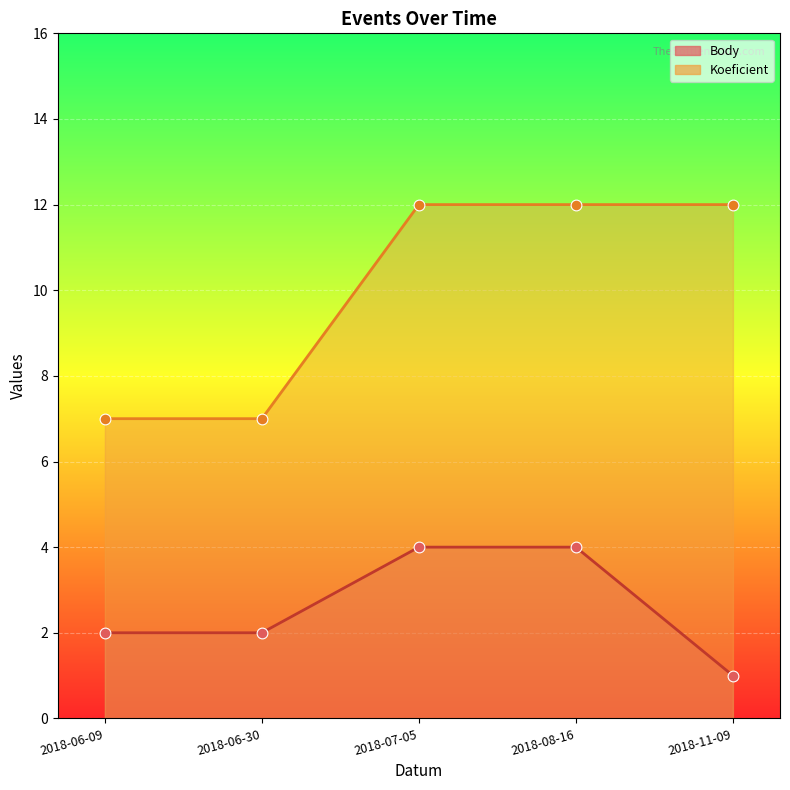

Which series has the largest total across all categories?

Koeficient